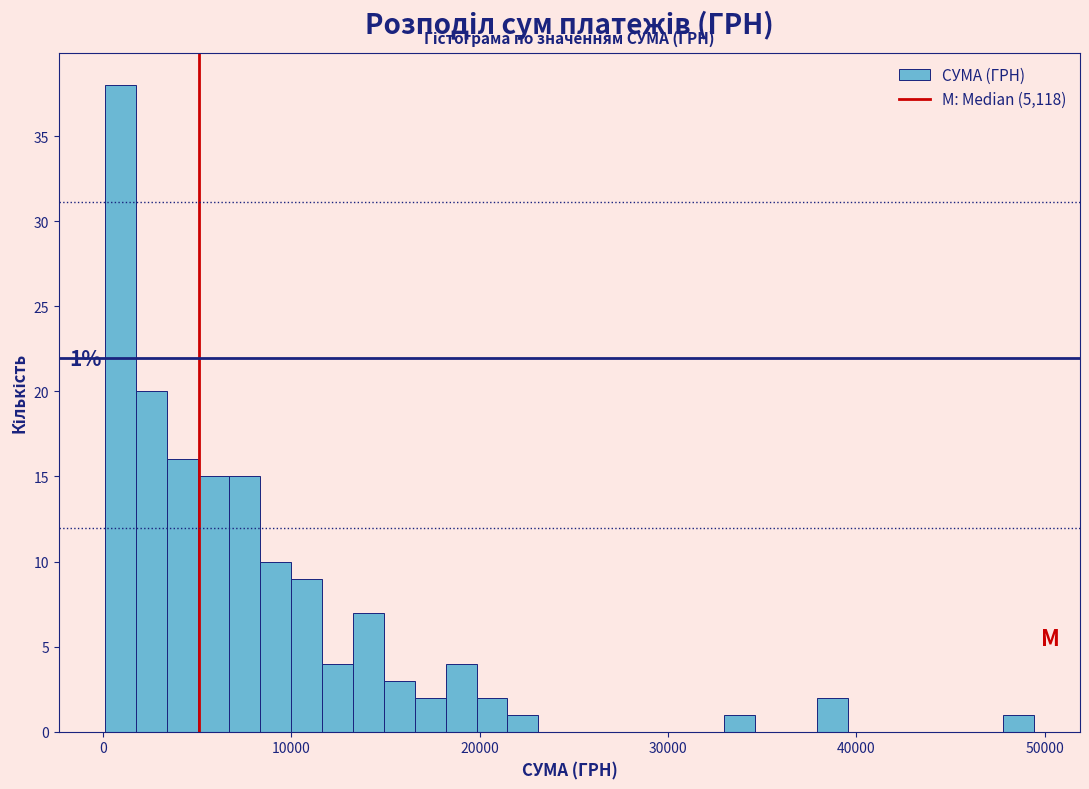

Around what value on the x-axis is the tallest bar? Give the approximate position of its centre, as read against the axis.

1000